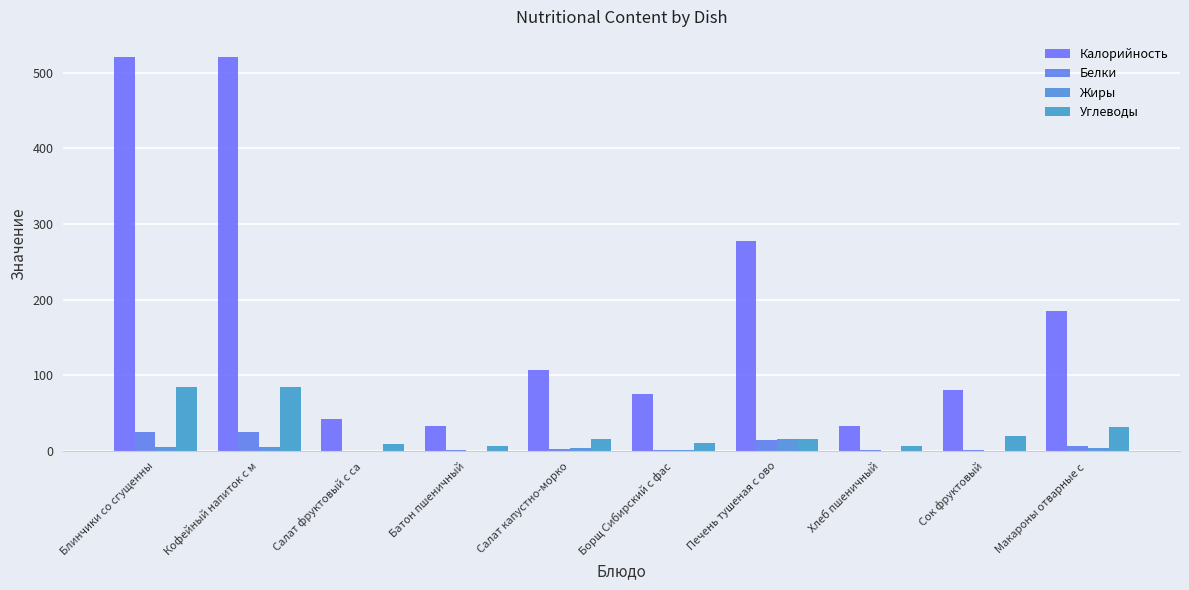

What is the sum of the Углеводы values at Салат капустно-морко and Сок фруктовый?

36.0